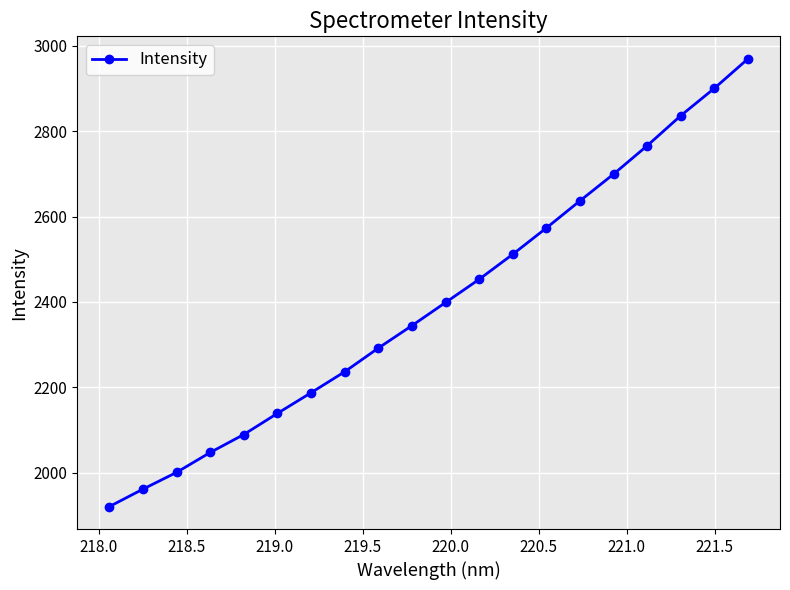

True or false: there are more than 2 points higher than both neighbors.

False